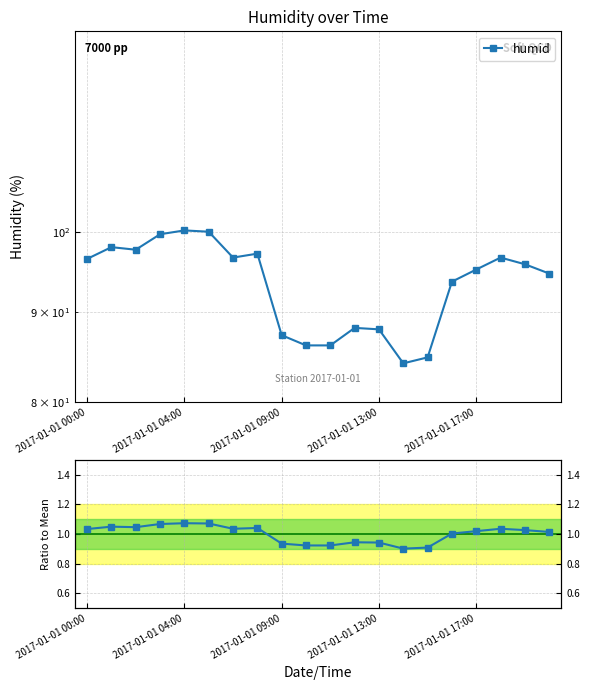

Count the number of data series in this chart.

1